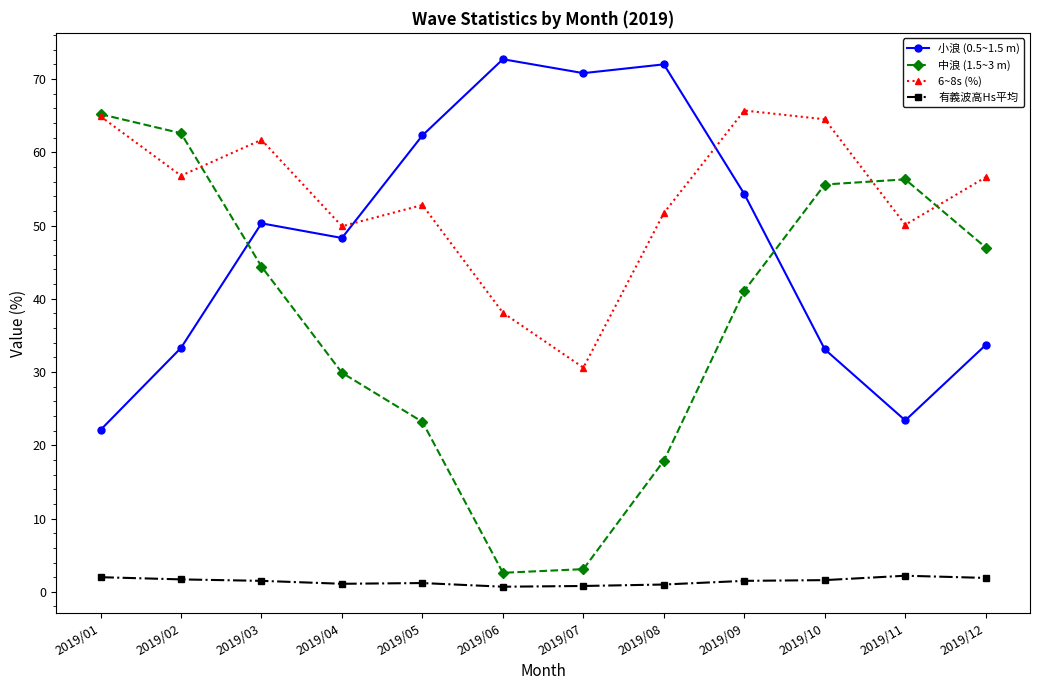

What is the sum of the 有義波高Hs平均 values at 2019/12 and 2019/11?

4.1